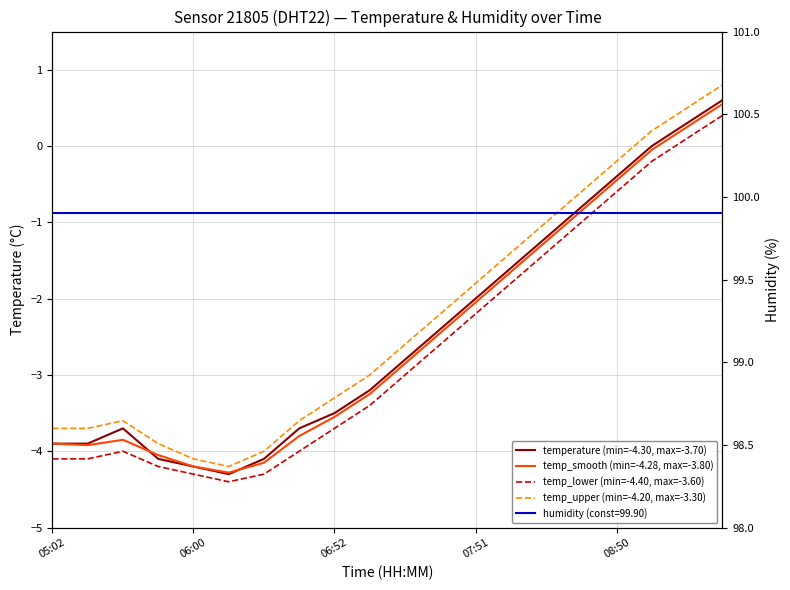

Rank the series at 06:52 from highest to lowest value.

temp_upper (min=-4.20, max=-3.30), temperature (min=-4.30, max=-3.70), temp_smooth (min=-4.28, max=-3.80), temp_lower (min=-4.40, max=-3.60)